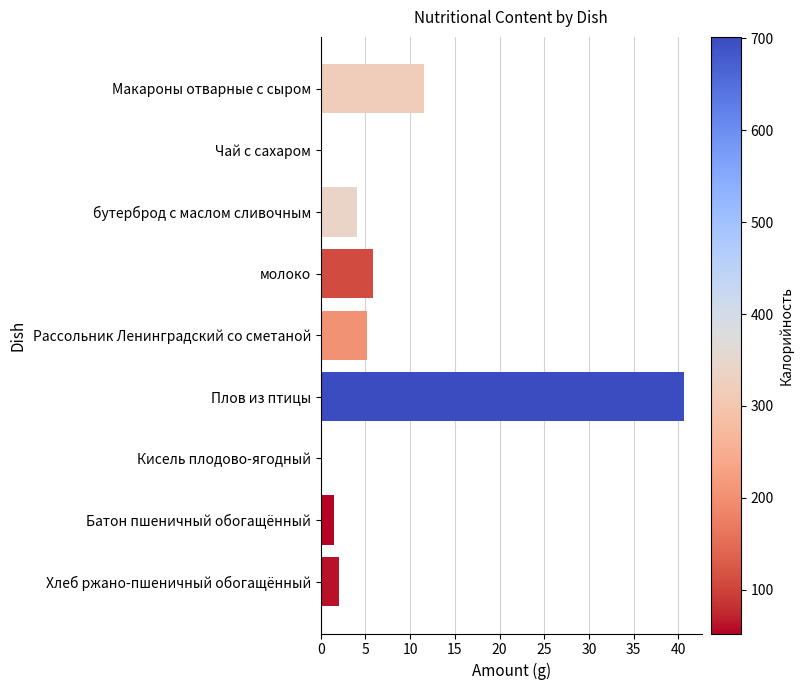

Is it true that the value at Макароны отварные с сыром is 11.5?

True